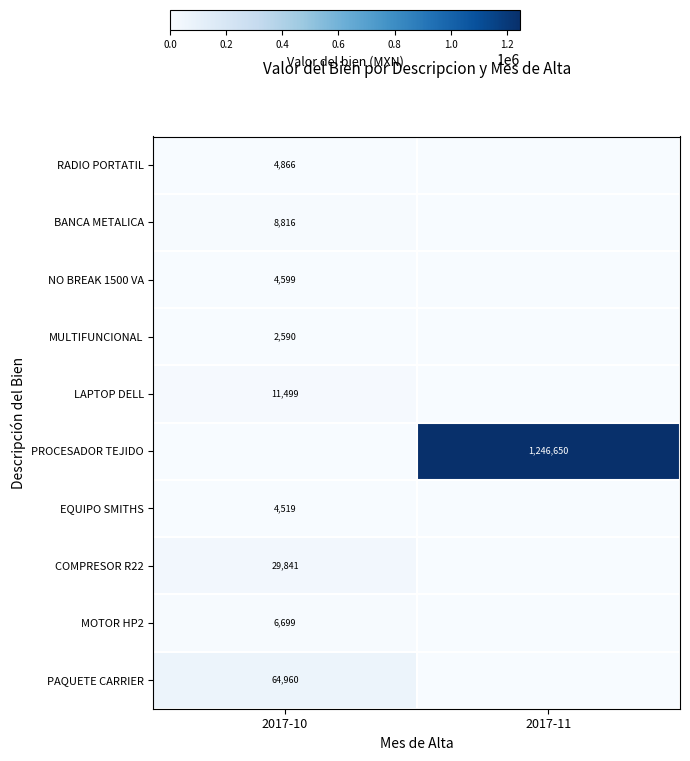

True or false: MULTIFUNCIONAL has a value of 868 at 2017-10.

False